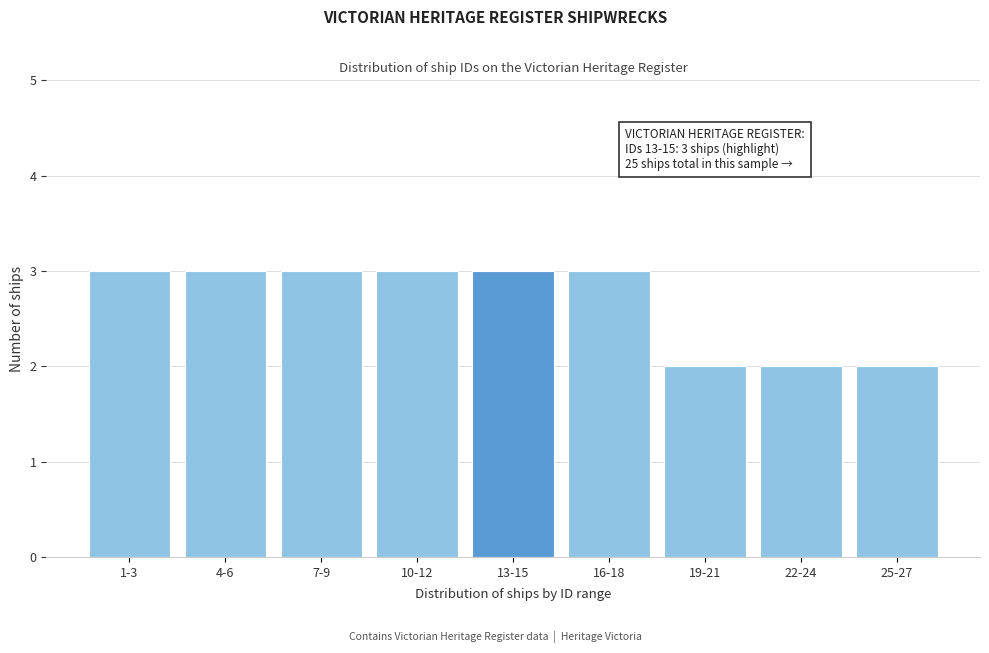

Reading left to right, list all the values displayed in this chart.

3	3	3	3	3	3	2	2	2